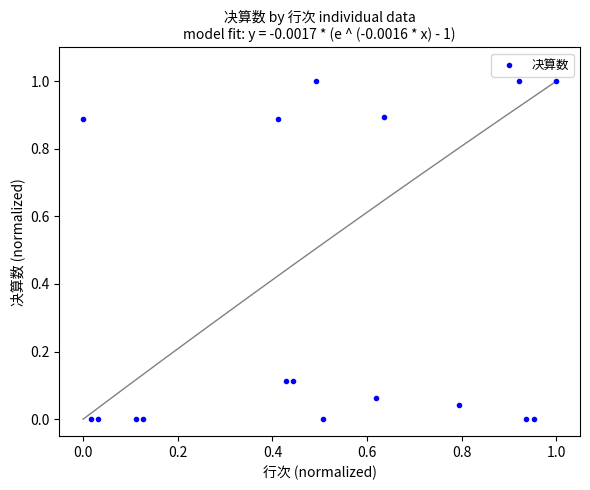

What is the range of Y values (max minus min)?

1.0